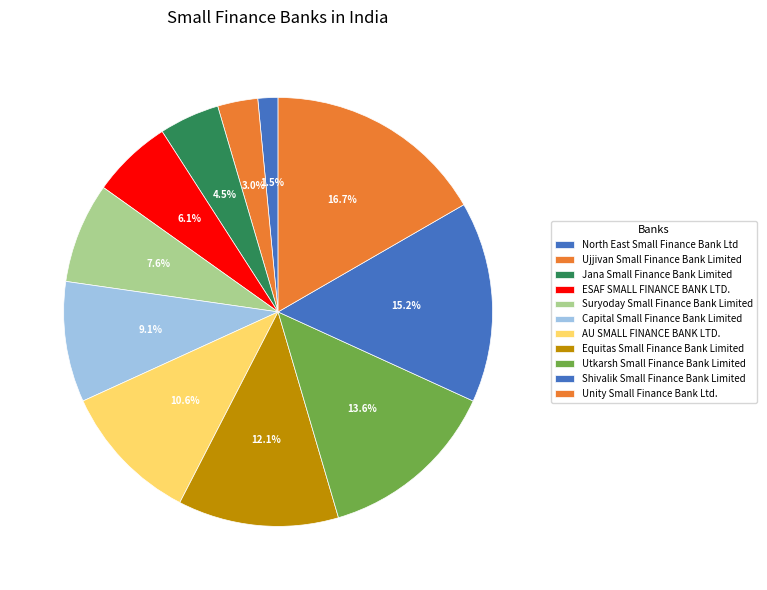

True or false: Utkarsh Small Finance Bank Limited accounts for 3% of the total.

False